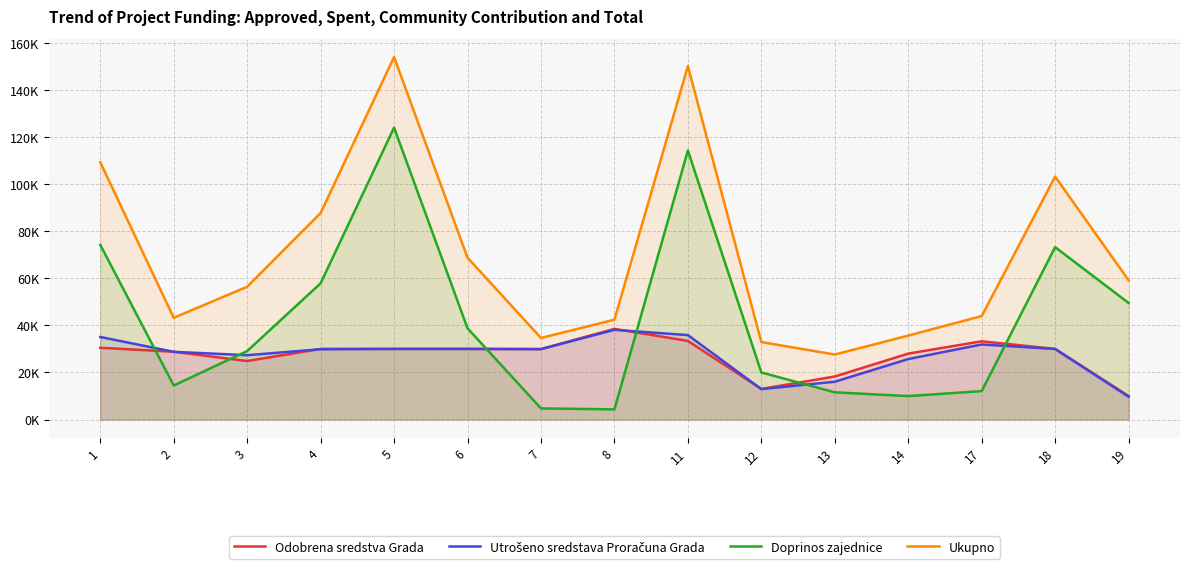

How many interior local valleys does the Ukupno series have?

3